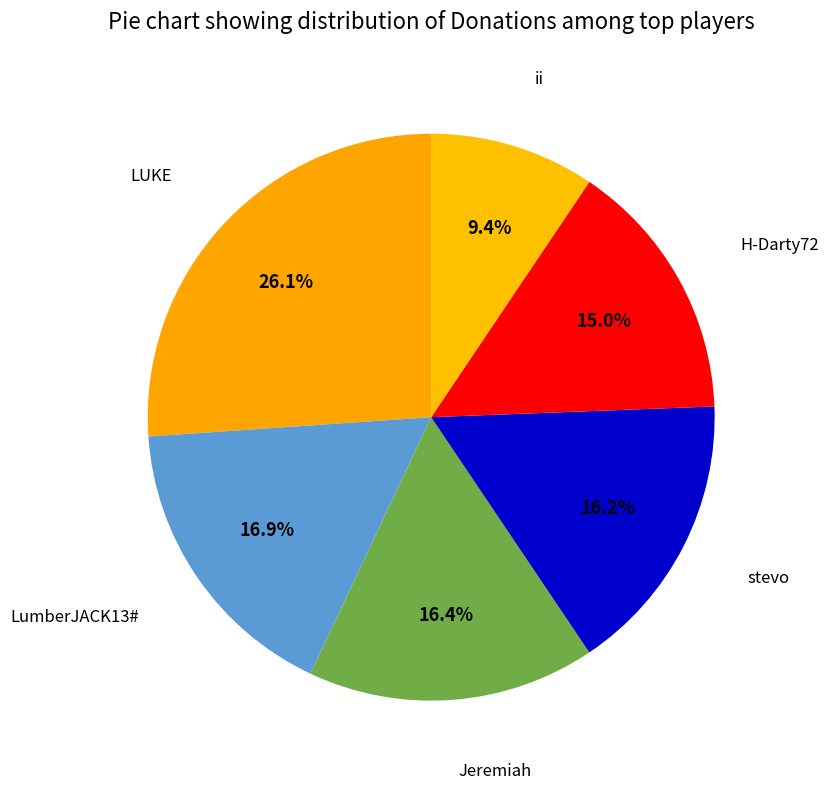

To the nearest percent, what percentage of the pie is LumberJACK13#?

17%